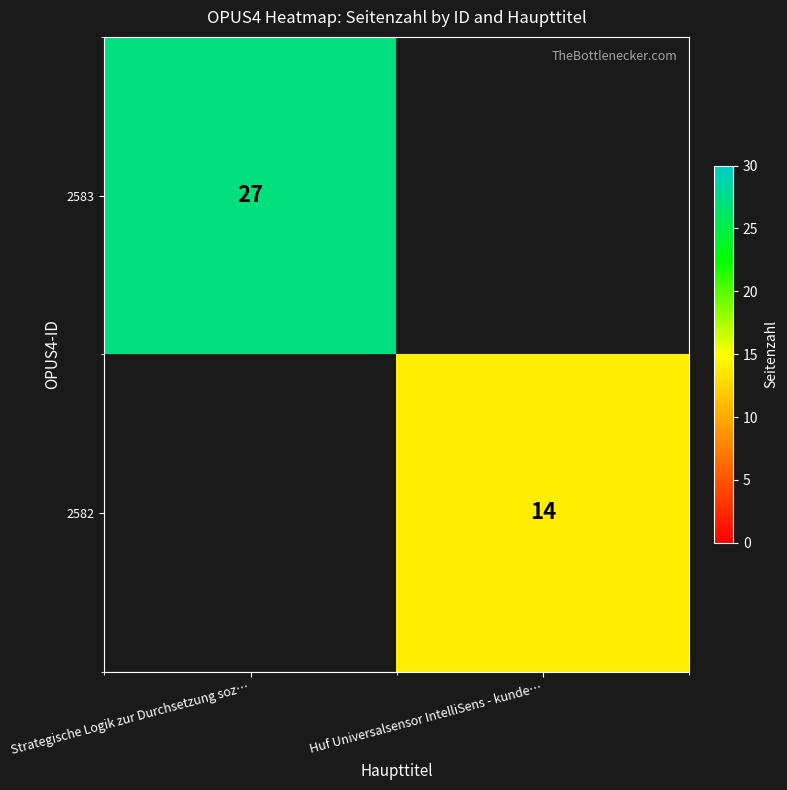

Is it true that 2582 equals 14 at Huf Universalsensor IntelliSens - kunde…?

True